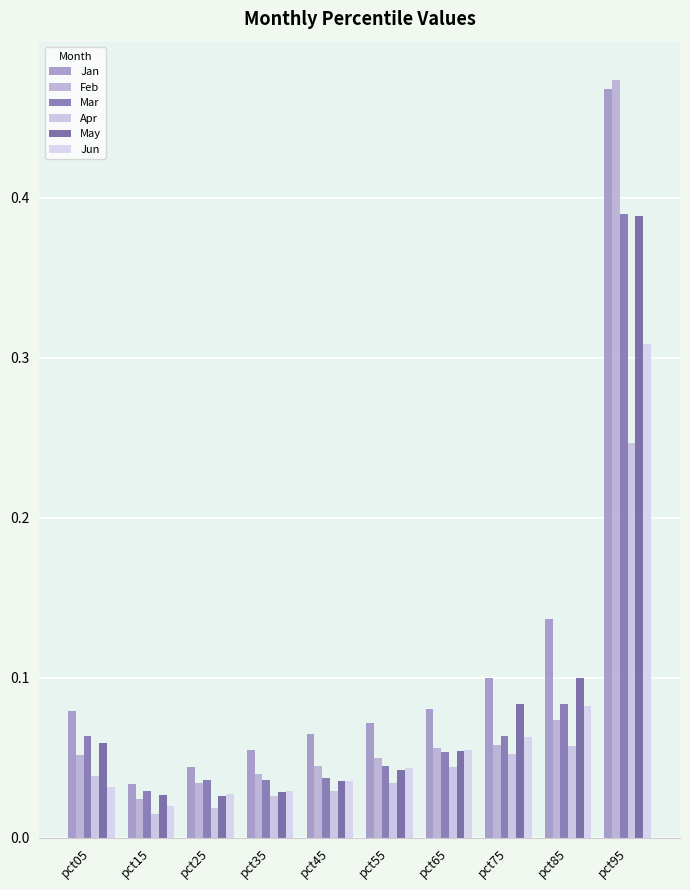

What is the sum of all Feb values?

0.9